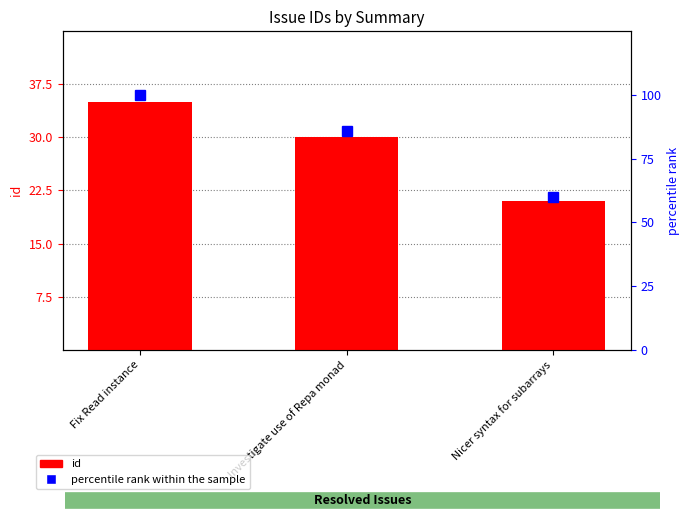

How many data points in percentile rank within the sample are less than 86?

1